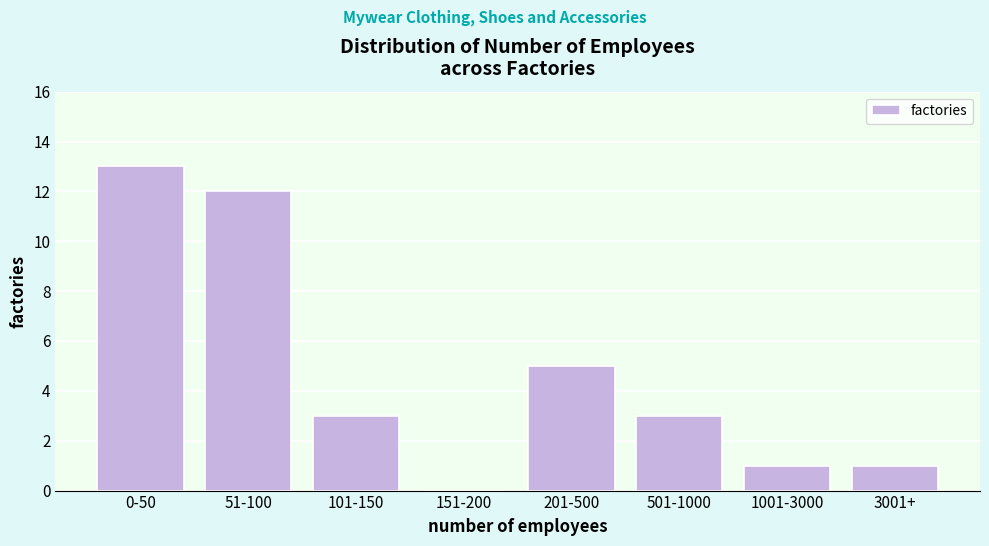

Reading left to right, list all the values displayed in this chart.

0-50=13	51-100=12	101-150=3	151-200=0	201-500=5	501-1000=3	1001-3000=1	3001+=1